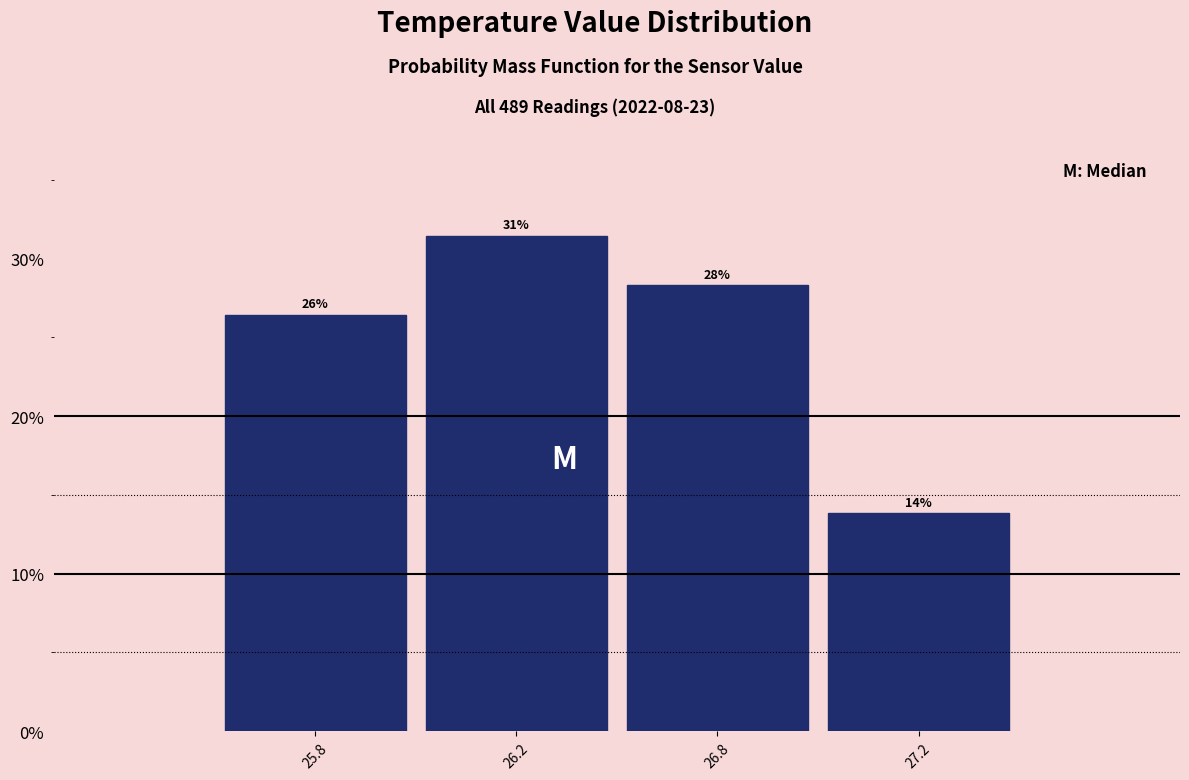

Are the bars horizontal?

No